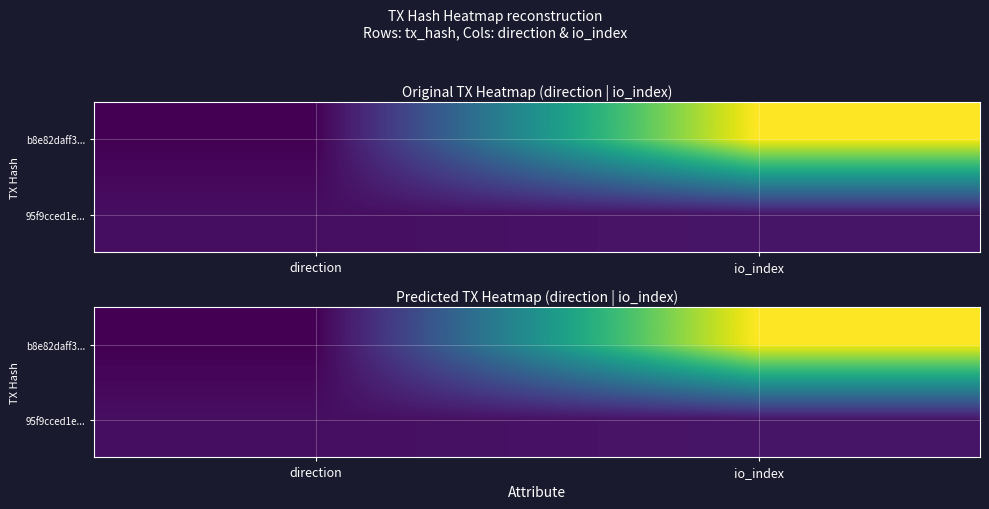

Count the number of data series in this chart.

2